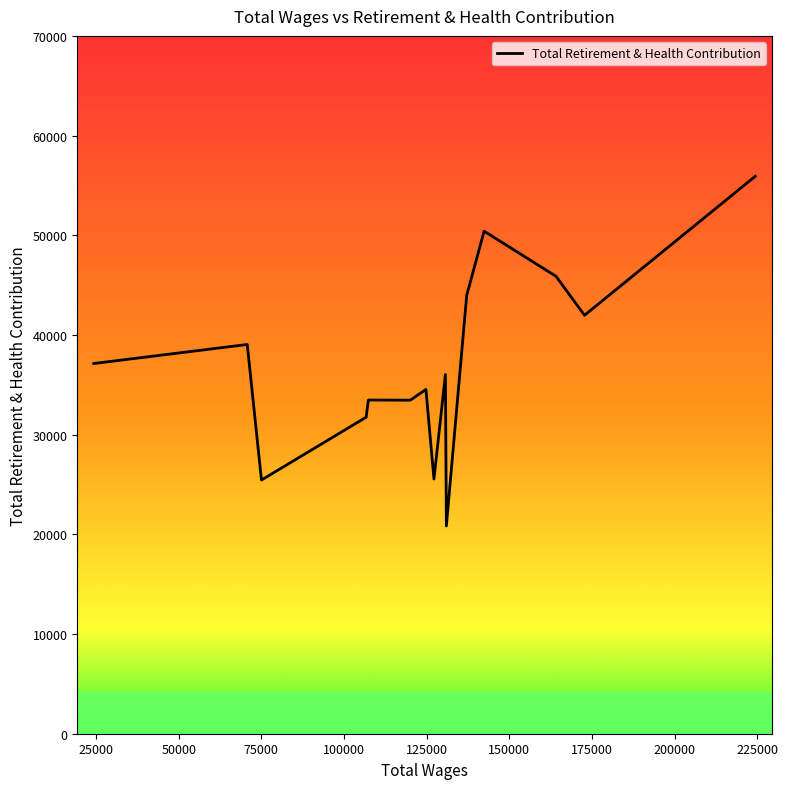

What is the difference between the maximum and minimum values?

35075